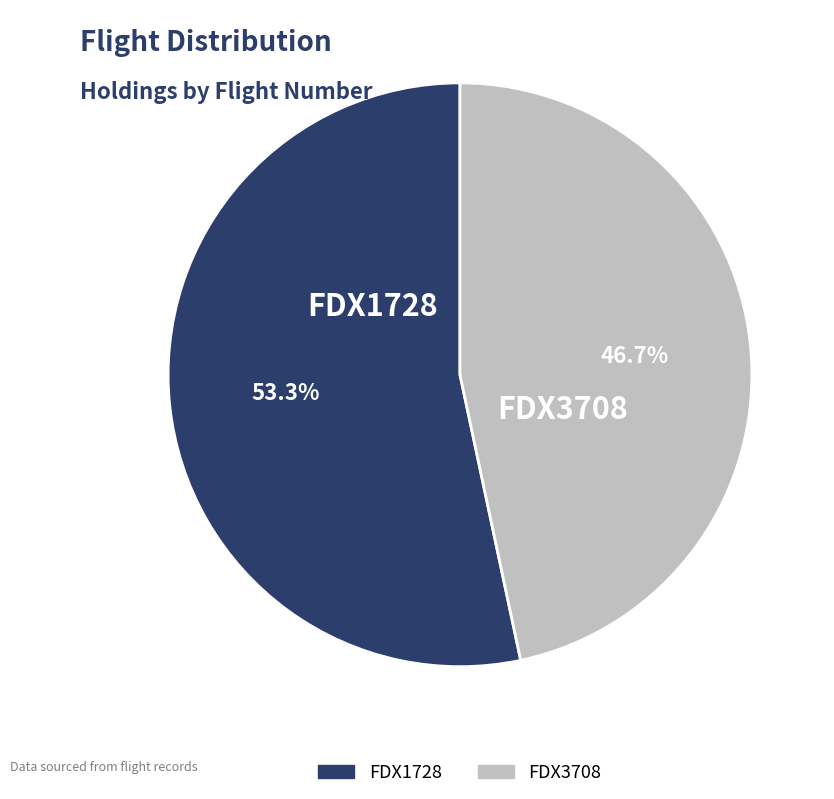

Which has a higher value, FDX1728 or FDX3708?

FDX1728